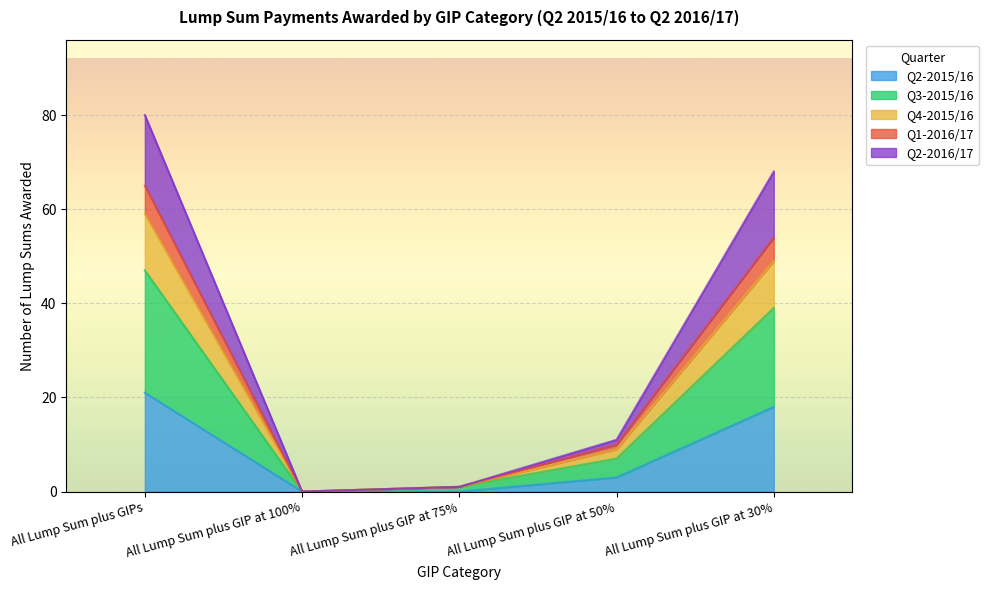

What position from the right is All Lump Sum plus GIP at 30%?

1